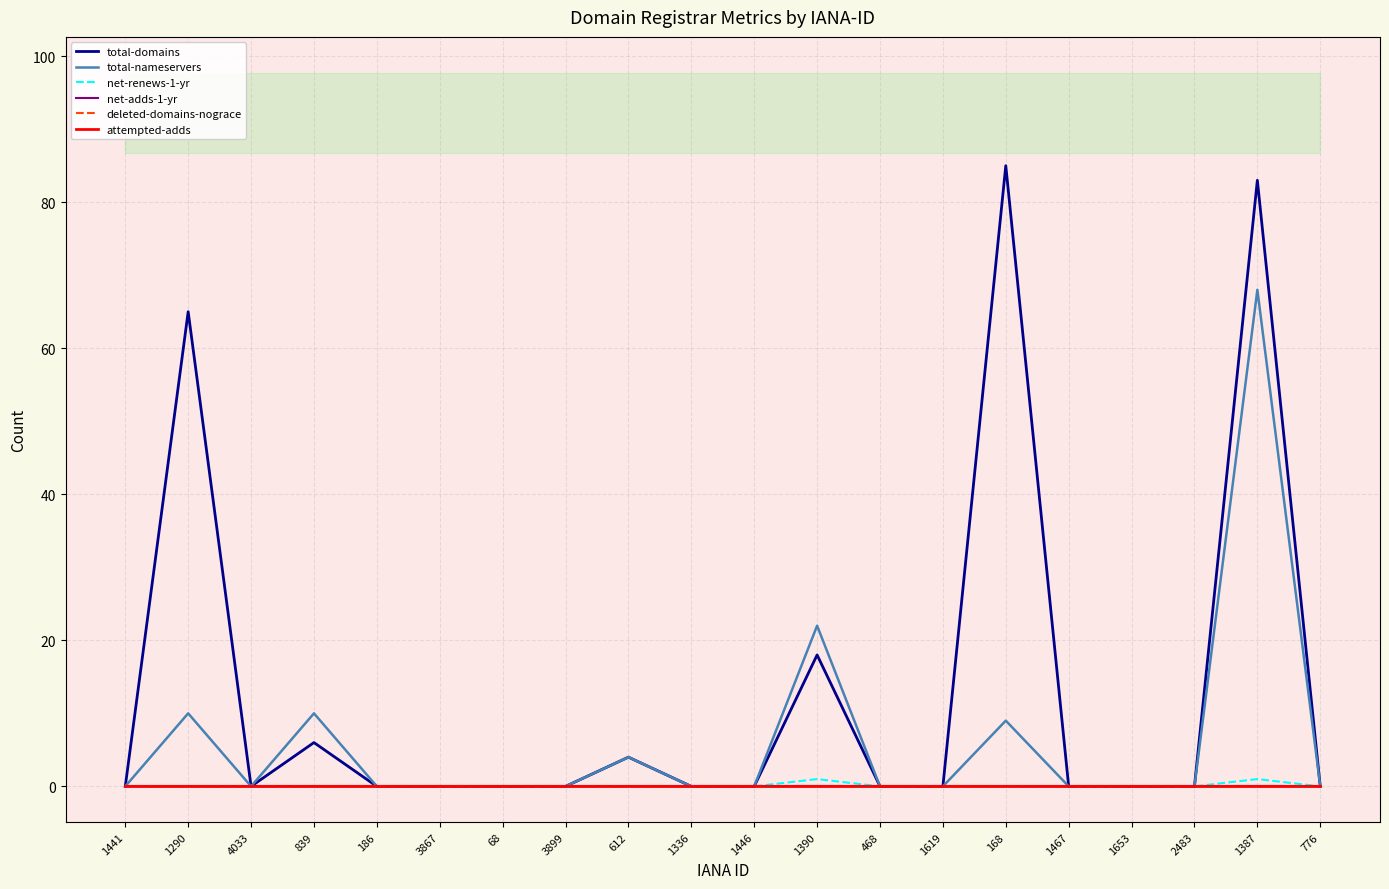

What is the maximum value for net-renews-1-yr?

1